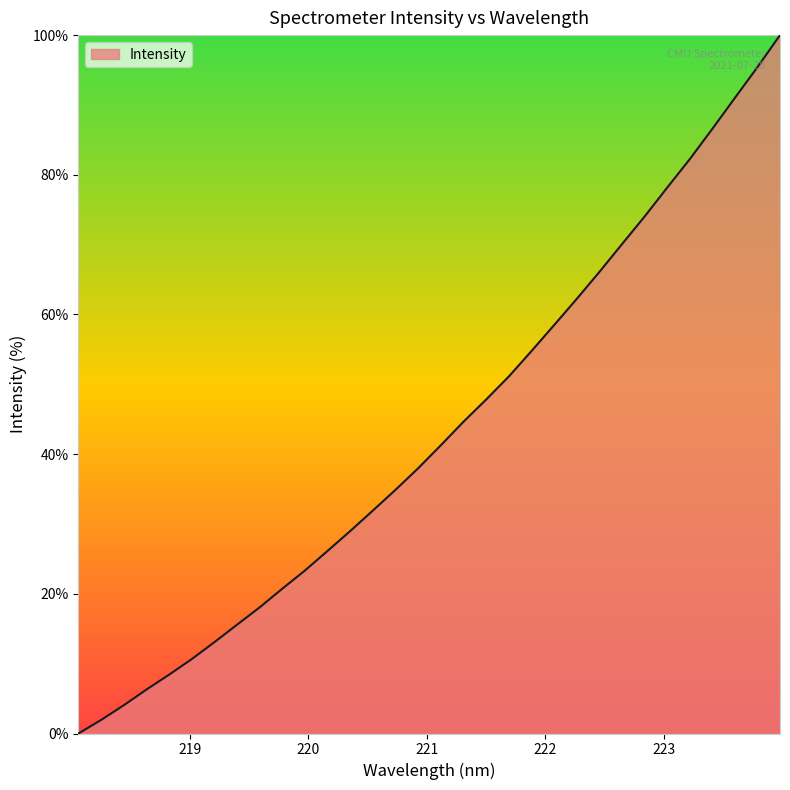

Reading left to right, what are all the values shown in this chart?

0.0	1.9	4.0	6.3	8.4	10.7	13.1	15.6	18.1	20.7	23.3	26.2	29.0	31.9	34.9	38.0	41.3	44.6	47.8	51.1	54.7	58.4	62.2	66.0	70.0	74.0	78.1	82.2	86.6	91.0	95.4	100.0